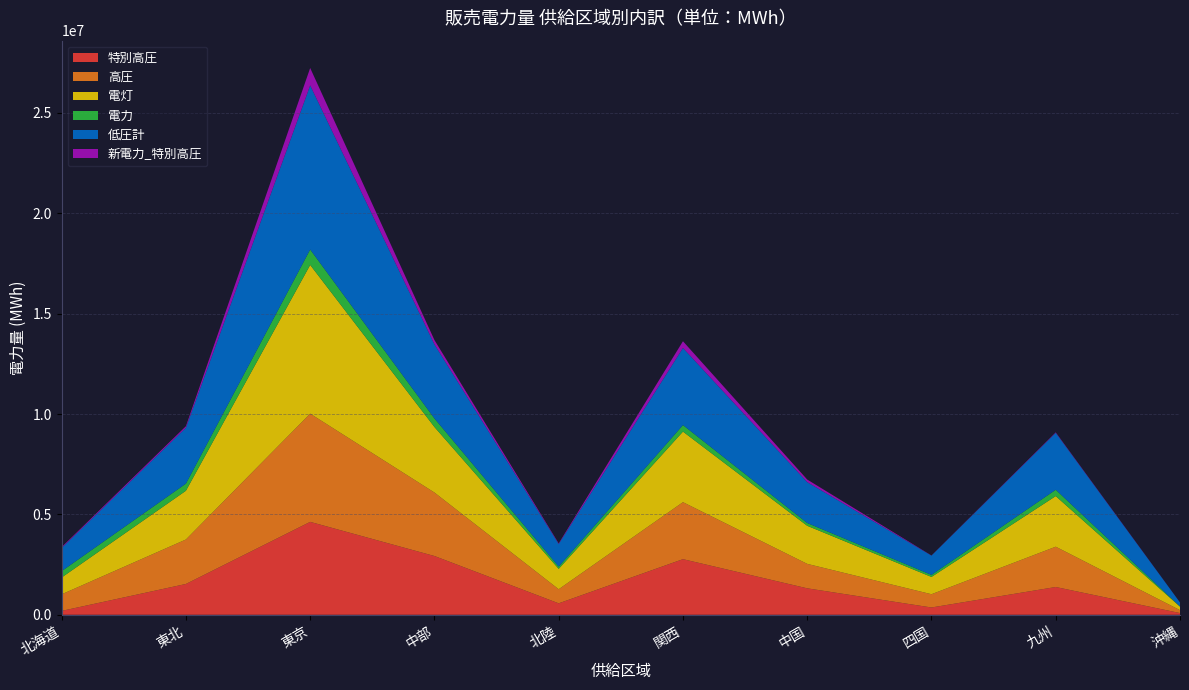

Reading left to right, extract all data points from this chart.

特別高圧: 北海道=193689	東北=1534739	東京=4627450	中部=2927253	北陸=570437	関西=2770314	中国=1318126	四国=363624	九州=1383890	沖縄=86147
高圧: 北海道=825882	東北=2214870	東京=5390478	中部=3162163	北陸=701341	関西=2838512	中国=1217774	四国=660229	九州=2007233	沖縄=144082
電灯: 北海道=837056	東北=2428189	東京=7406315	中部=3263693	北陸=1016117	関西=3514554	中国=1896938	四国=861106	九州=2520493	沖縄=174331
電力: 北海道=317825	東北=354775	東京=767613	中部=425900	北陸=111406	関西=325526	中国=138764	四国=101005	九州=314599	沖縄=16494
低圧計: 北海道=1154881	東北=2782964	東京=8173928	中部=3689593	北陸=1127523	関西=3840080	中国=2035702	四国=962111	九州=2835092	沖縄=190825
新電力_特別高圧: 北海道=42940	東北=77204	東京=866297	中部=214261	北陸=28561	関西=334209	中国=127702	四国=6466	九州=24065	沖縄=2519